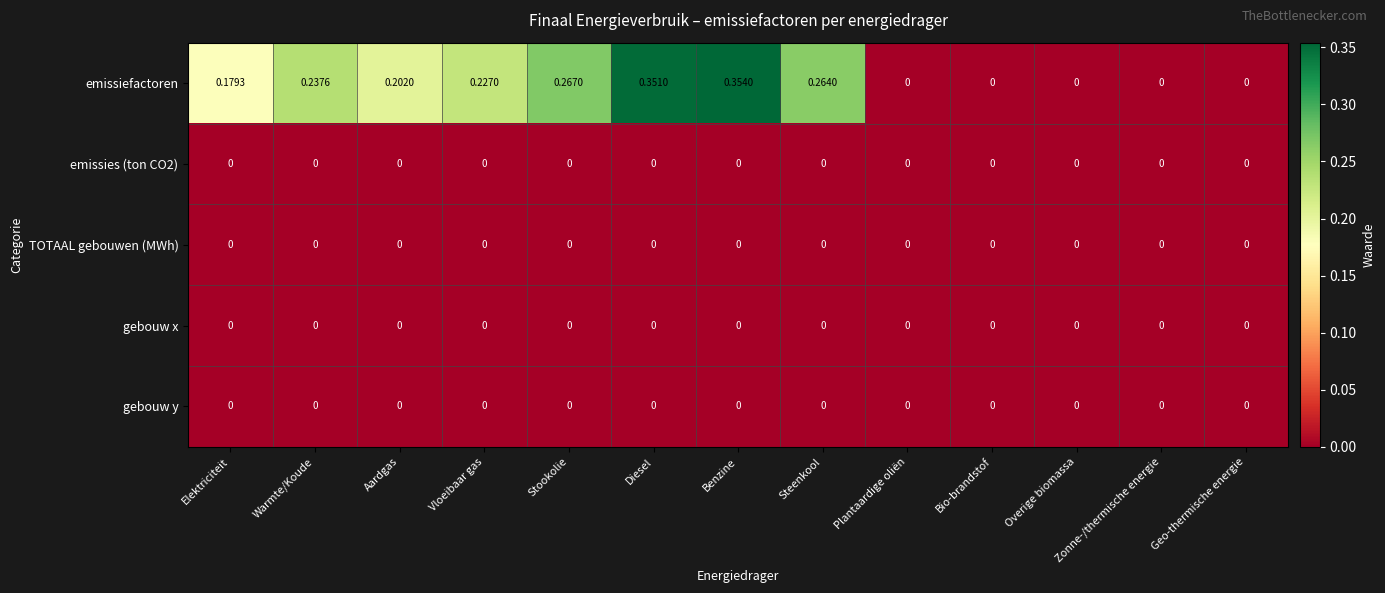

At which label does emissiefactoren reach its peak?

Benzine